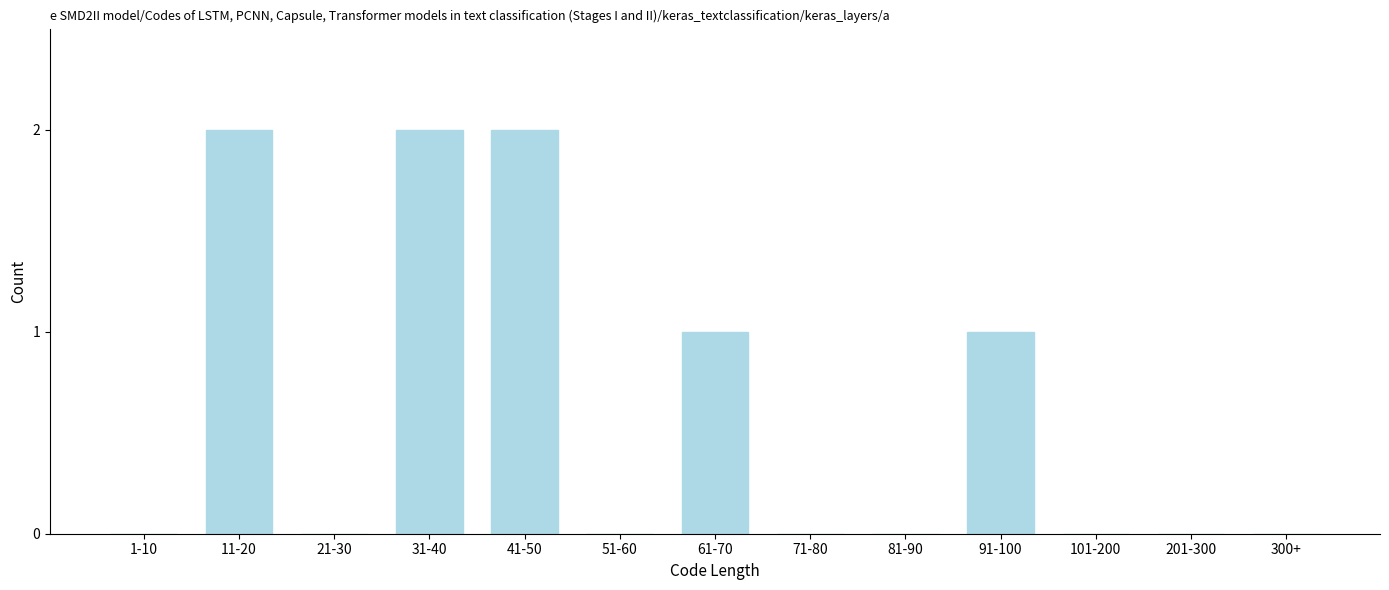

Reading left to right, what are all the values shown in this chart?

1-10=0	11-20=2	21-30=0	31-40=2	41-50=2	51-60=0	61-70=1	71-80=0	81-90=0	91-100=1	101-200=0	201-300=0	300+=0